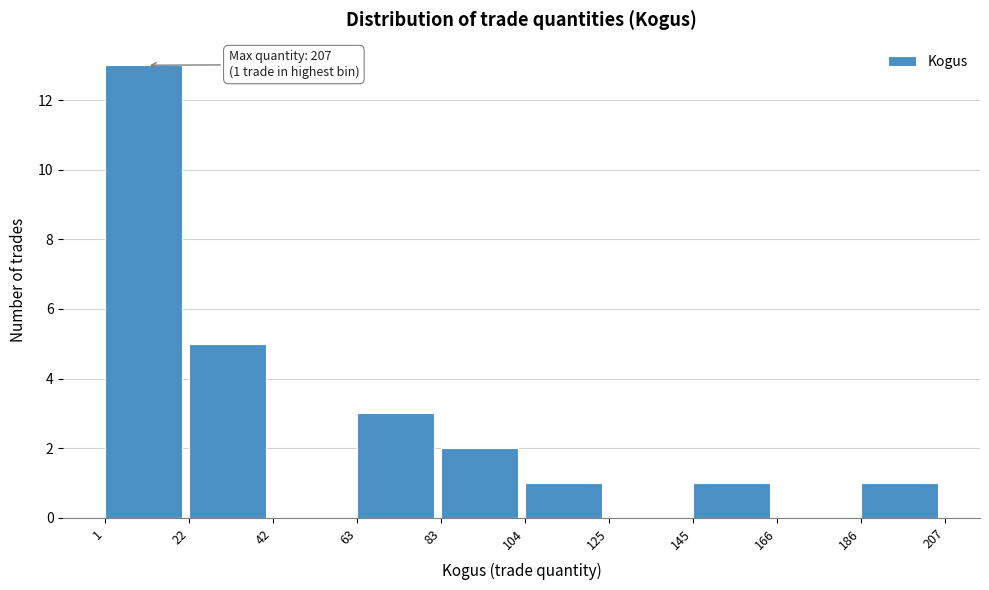

Over which range of the x-axis is the bar tallest?

1 to 22